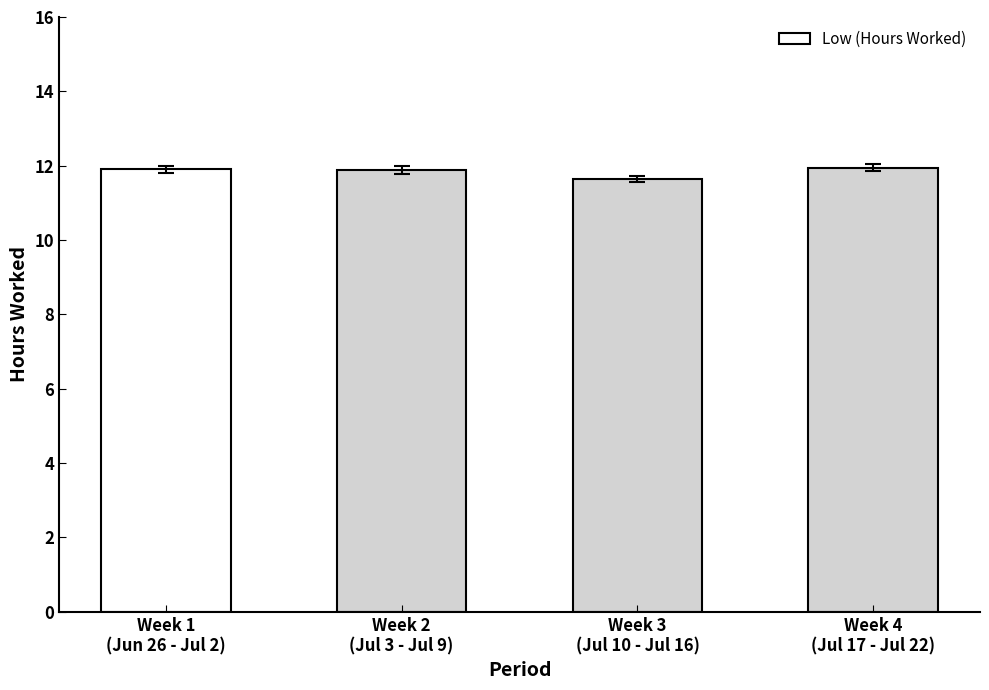

True or false: the data shows 11.9 at Week 4
(Jul 17 - Jul 22).

True